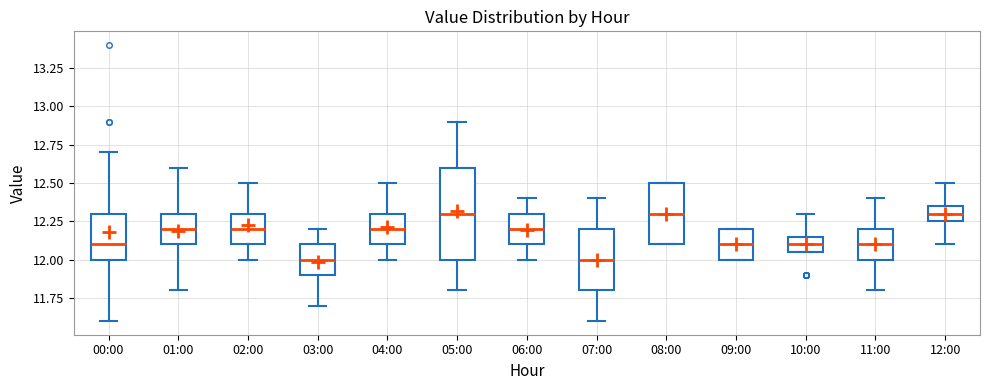

Reading left to right, read every box against the y-axis: the position of its median line, the range the box covers, and the ends of its whiskers. The values are not printed on the chart, so give them approximately, as read against the axis.

00:00: median 12.10, box 12.00 to 12.30, whiskers 11.60 to 12.70
01:00: median 12.20, box 12.10 to 12.30, whiskers 11.80 to 12.60
02:00: median 12.20, box 12.10 to 12.30, whiskers 12.00 to 12.50
03:00: median 12.00, box 11.90 to 12.10, whiskers 11.70 to 12.20
04:00: median 12.20, box 12.10 to 12.30, whiskers 12.00 to 12.50
05:00: median 12.30, box 12.00 to 12.60, whiskers 11.80 to 12.90
06:00: median 12.20, box 12.10 to 12.30, whiskers 12.00 to 12.40
07:00: median 12.00, box 11.80 to 12.20, whiskers 11.60 to 12.40
08:00: median 12.30, box 12.10 to 12.50, whiskers 12.10 to 12.50
09:00: median 12.10, box 12.00 to 12.20, whiskers 12.00 to 12.20
10:00: median 12.10, box 12.05 to 12.15, whiskers 12.05 to 12.30
11:00: median 12.10, box 12.00 to 12.20, whiskers 11.80 to 12.40
12:00: median 12.30, box 12.25 to 12.35, whiskers 12.10 to 12.50